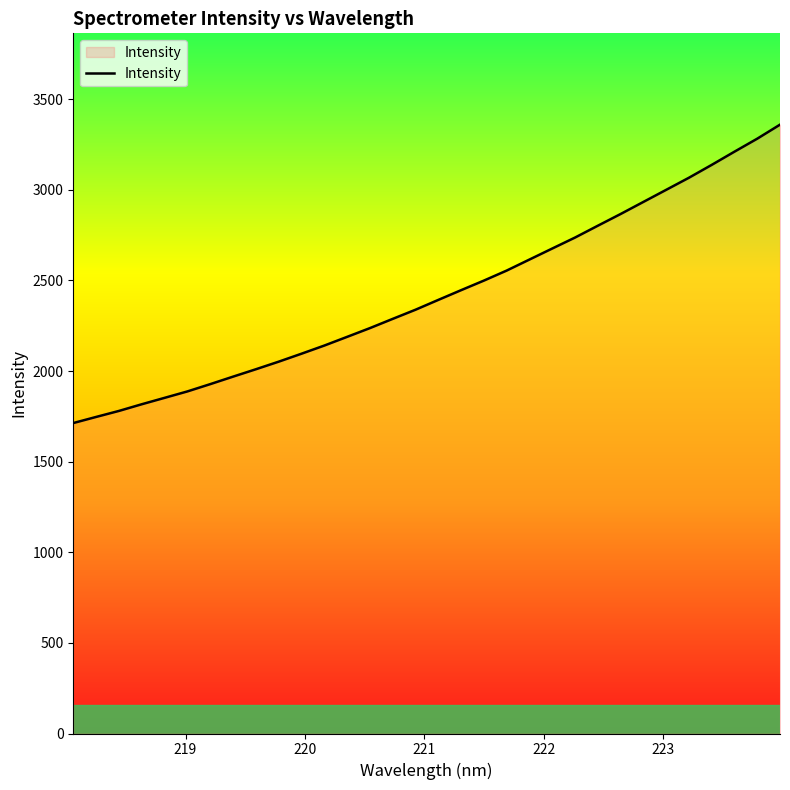

What is the minimum value shown in the chart?

1713.2